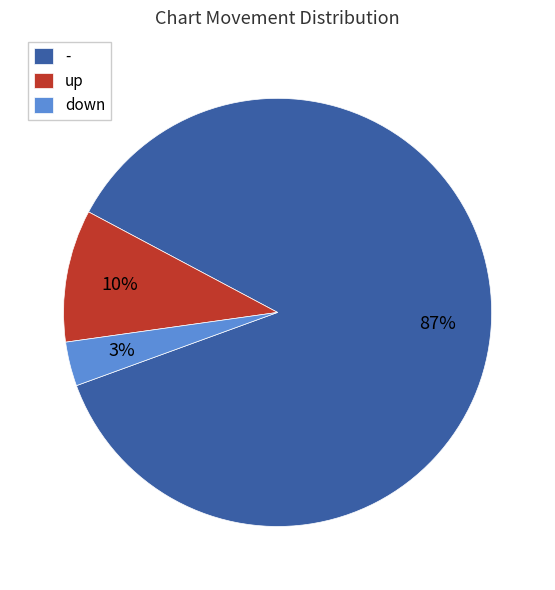

To the nearest percent, what portion does up represent?

10%